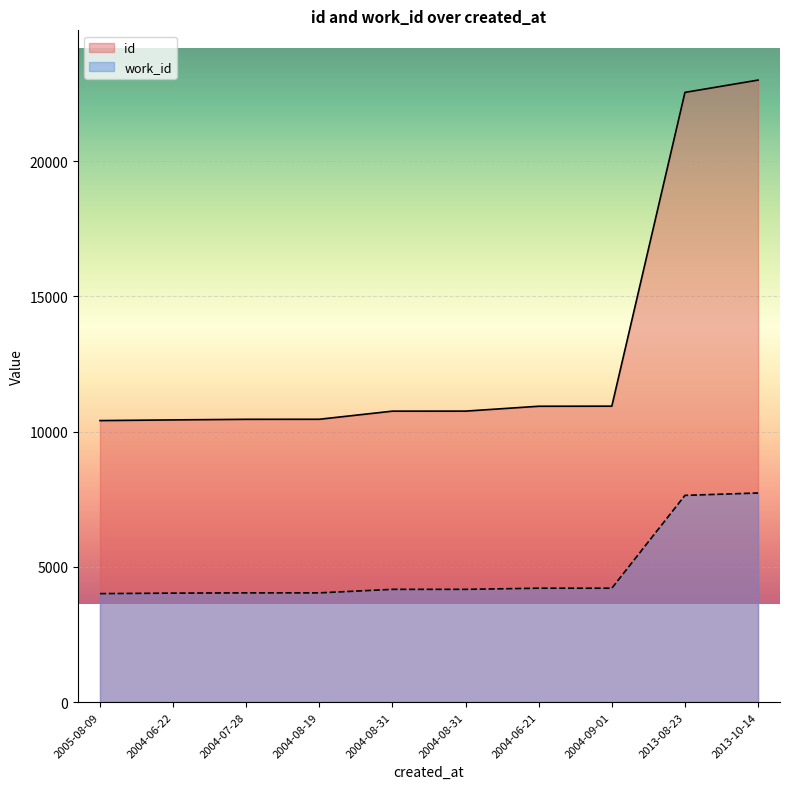

What is the sum of the id values at 2004-07-28 and 2004-08-31?

21213